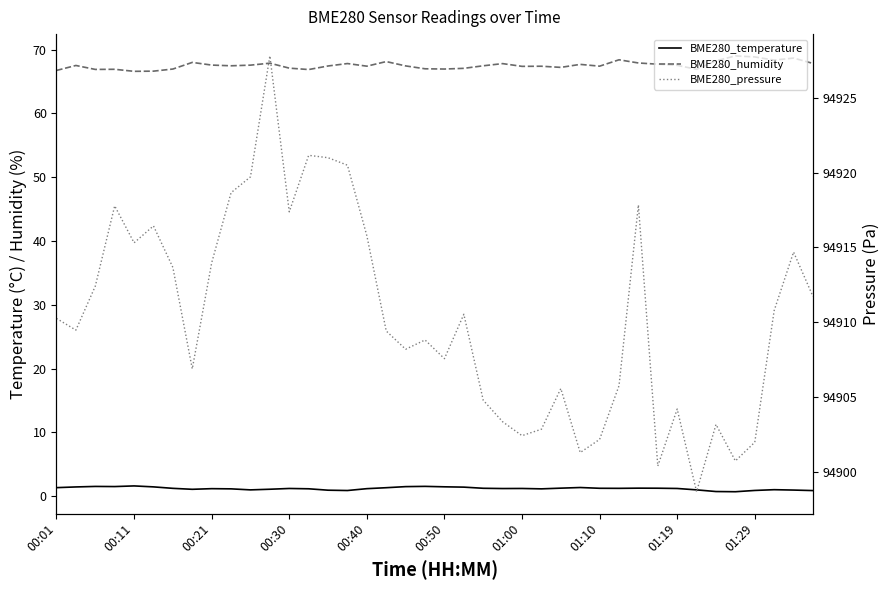

At 01:10, list the series in order from smallest to largest.

BME280_temperature, BME280_humidity, BME280_pressure